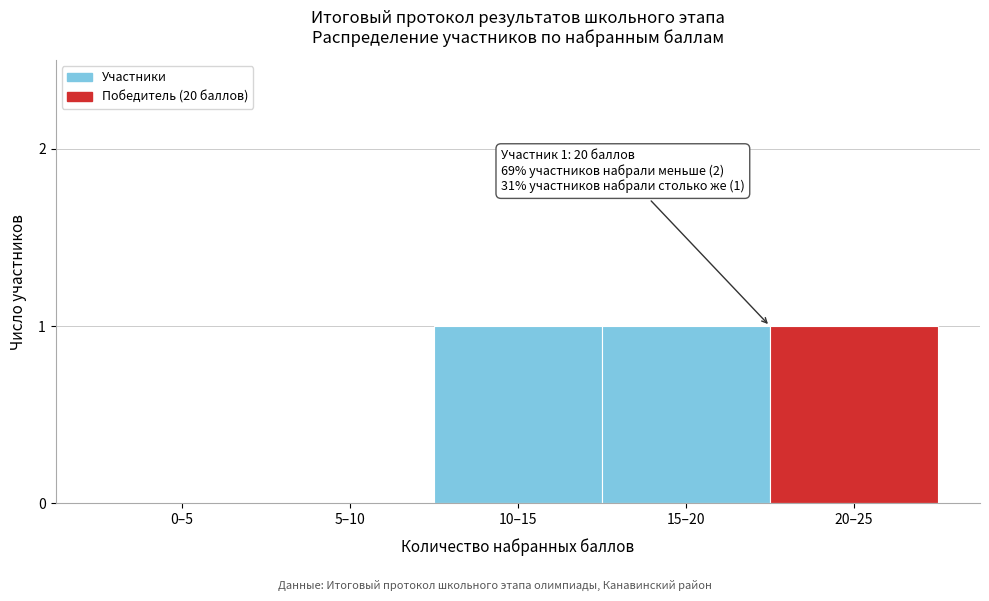

Reading right to left, what are all the values shown in this chart?

20–25=1	15–20=1	10–15=1	5–10=0	0–5=0